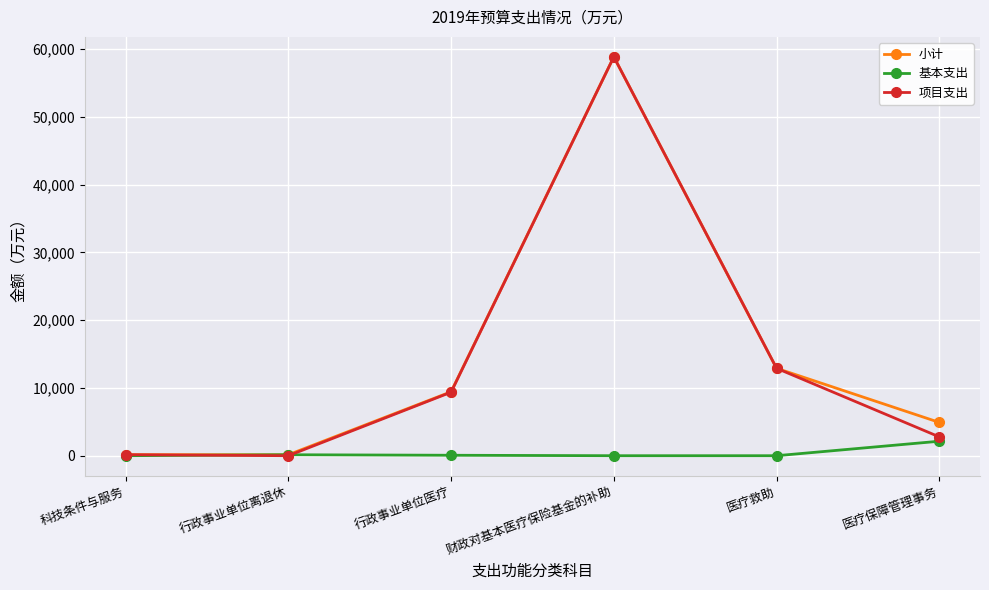

Where is the first local maximum for 小计?

财政对基本医疗保险基金的补助